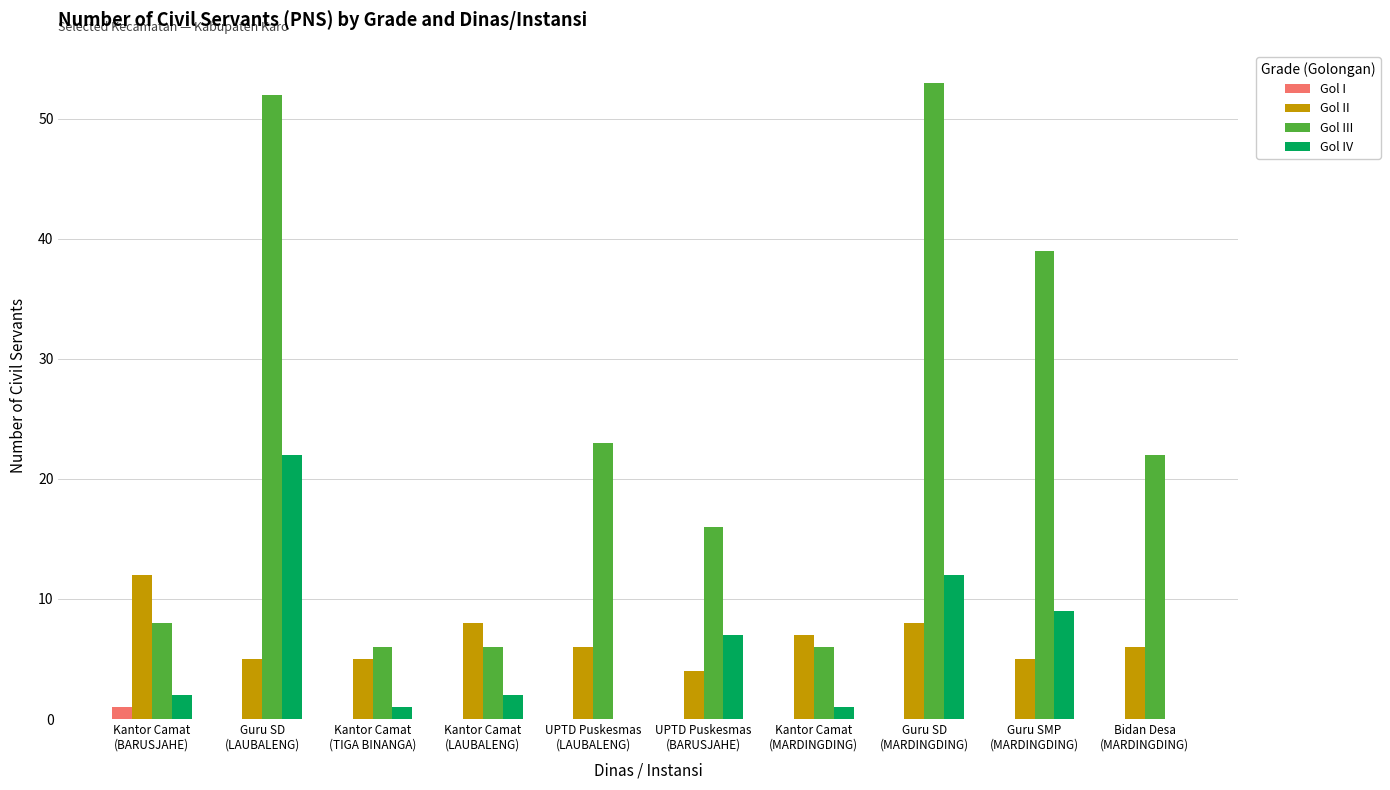

Reading left to right, transcribe all the data shown in this chart.

Gol I: Kantor Camat
(BARUSJAHE)=1	Guru SD
(LAUBALENG)=0	Kantor Camat
(TIGA BINANGA)=0	Kantor Camat
(LAUBALENG)=0	UPTD Puskesmas
(LAUBALENG)=0	UPTD Puskesmas
(BARUSJAHE)=0	Kantor Camat
(MARDINGDING)=0	Guru SD
(MARDINGDING)=0	Guru SMP
(MARDINGDING)=0	Bidan Desa
(MARDINGDING)=0
Gol II: Kantor Camat
(BARUSJAHE)=12	Guru SD
(LAUBALENG)=5	Kantor Camat
(TIGA BINANGA)=5	Kantor Camat
(LAUBALENG)=8	UPTD Puskesmas
(LAUBALENG)=6	UPTD Puskesmas
(BARUSJAHE)=4	Kantor Camat
(MARDINGDING)=7	Guru SD
(MARDINGDING)=8	Guru SMP
(MARDINGDING)=5	Bidan Desa
(MARDINGDING)=6
Gol III: Kantor Camat
(BARUSJAHE)=8	Guru SD
(LAUBALENG)=52	Kantor Camat
(TIGA BINANGA)=6	Kantor Camat
(LAUBALENG)=6	UPTD Puskesmas
(LAUBALENG)=23	UPTD Puskesmas
(BARUSJAHE)=16	Kantor Camat
(MARDINGDING)=6	Guru SD
(MARDINGDING)=53	Guru SMP
(MARDINGDING)=39	Bidan Desa
(MARDINGDING)=22
Gol IV: Kantor Camat
(BARUSJAHE)=2	Guru SD
(LAUBALENG)=22	Kantor Camat
(TIGA BINANGA)=1	Kantor Camat
(LAUBALENG)=2	UPTD Puskesmas
(LAUBALENG)=0	UPTD Puskesmas
(BARUSJAHE)=7	Kantor Camat
(MARDINGDING)=1	Guru SD
(MARDINGDING)=12	Guru SMP
(MARDINGDING)=9	Bidan Desa
(MARDINGDING)=0